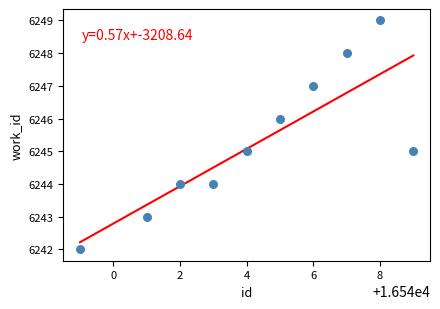

What is the average Y value?

6245